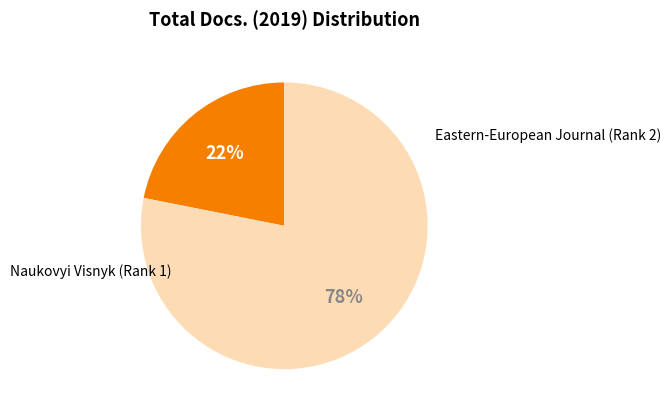

Is it true that Naukovyi Visnyk (Rank 1) is 22% of the pie?

True